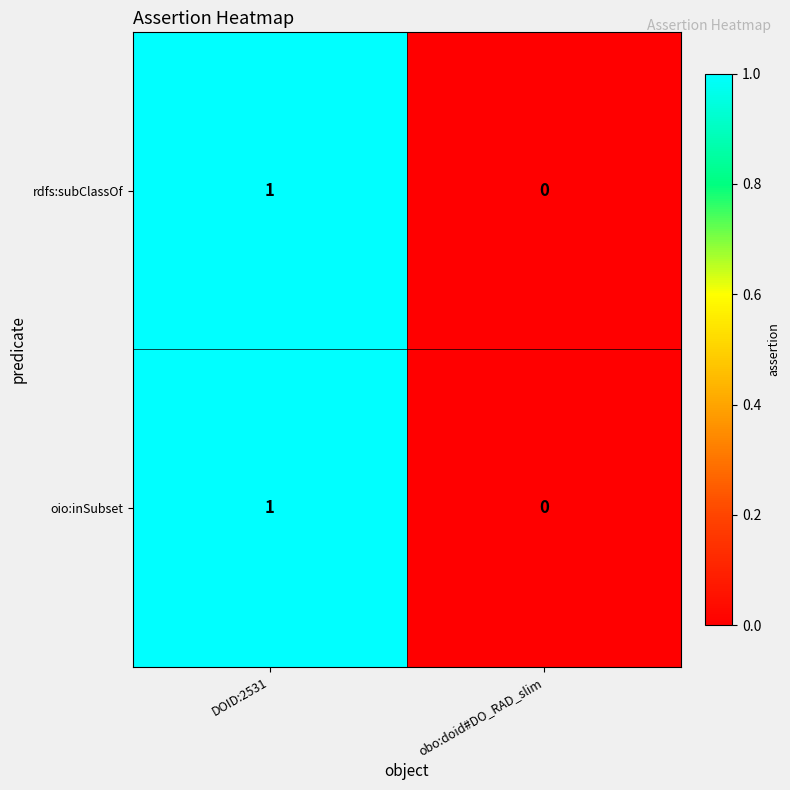

The oio:inSubset series shows 2 at DOID:2531. True or false?

False